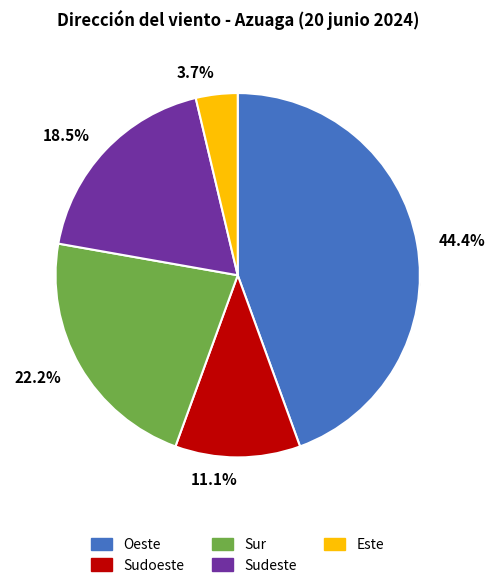

Rank the categories by value from highest to lowest.

Oeste, Sur, Sudeste, Sudoeste, Este